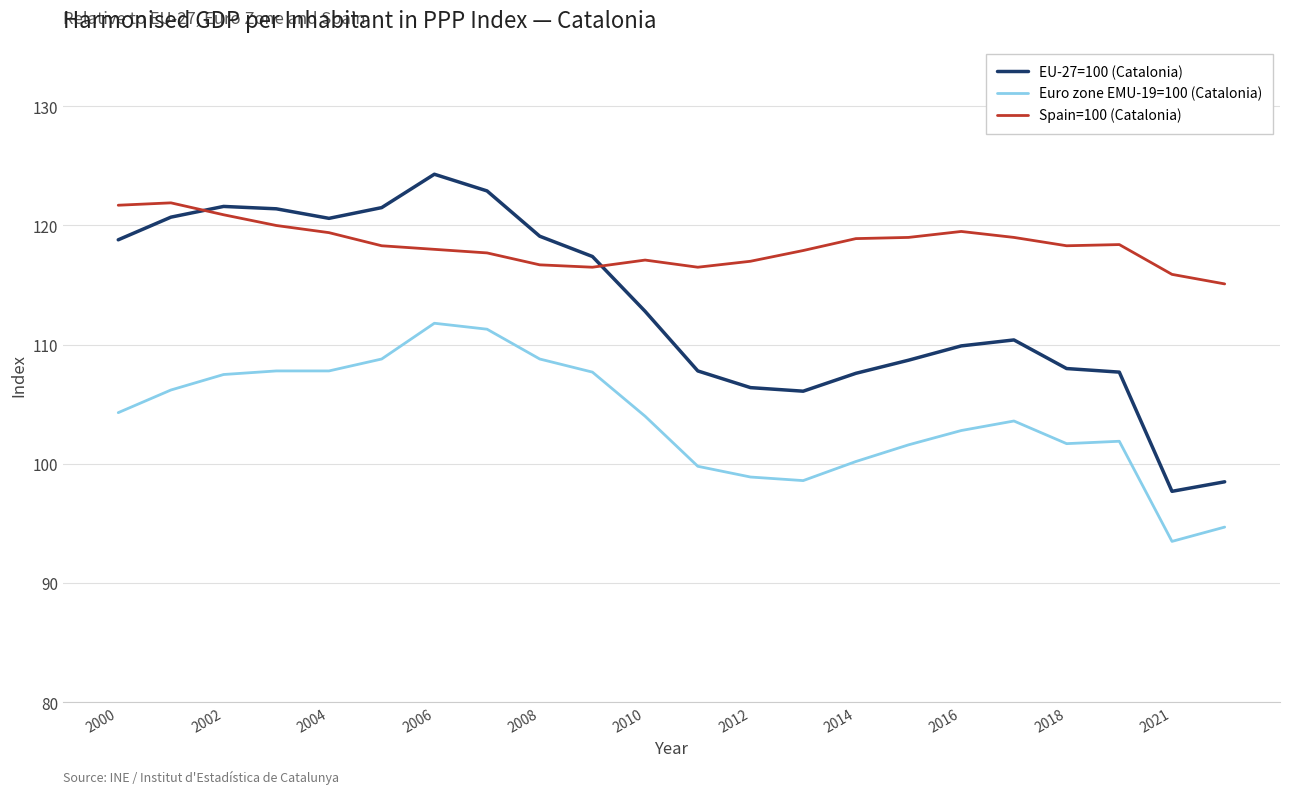

Which series has the largest range (max minus min)?

EU-27=100 (Catalonia)